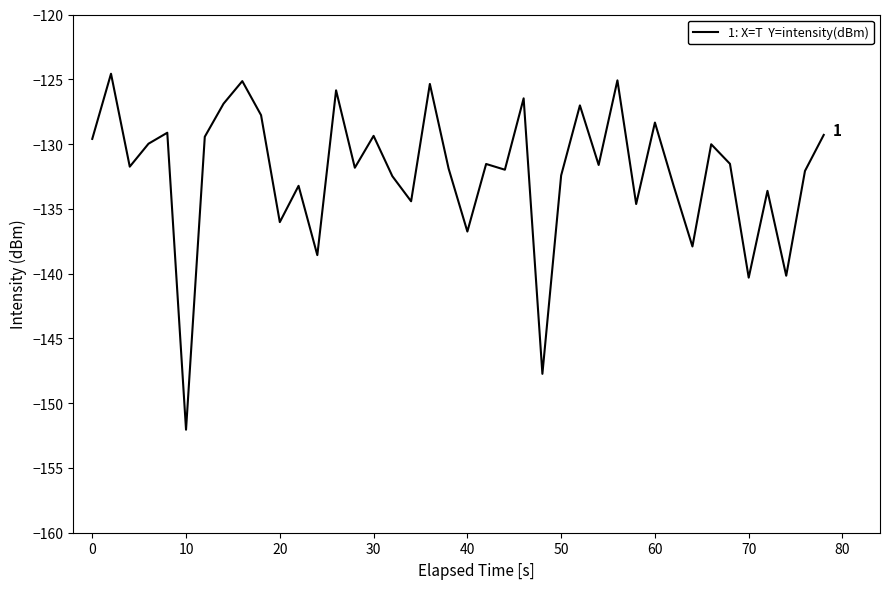

What is the greatest value displayed?

-124.6